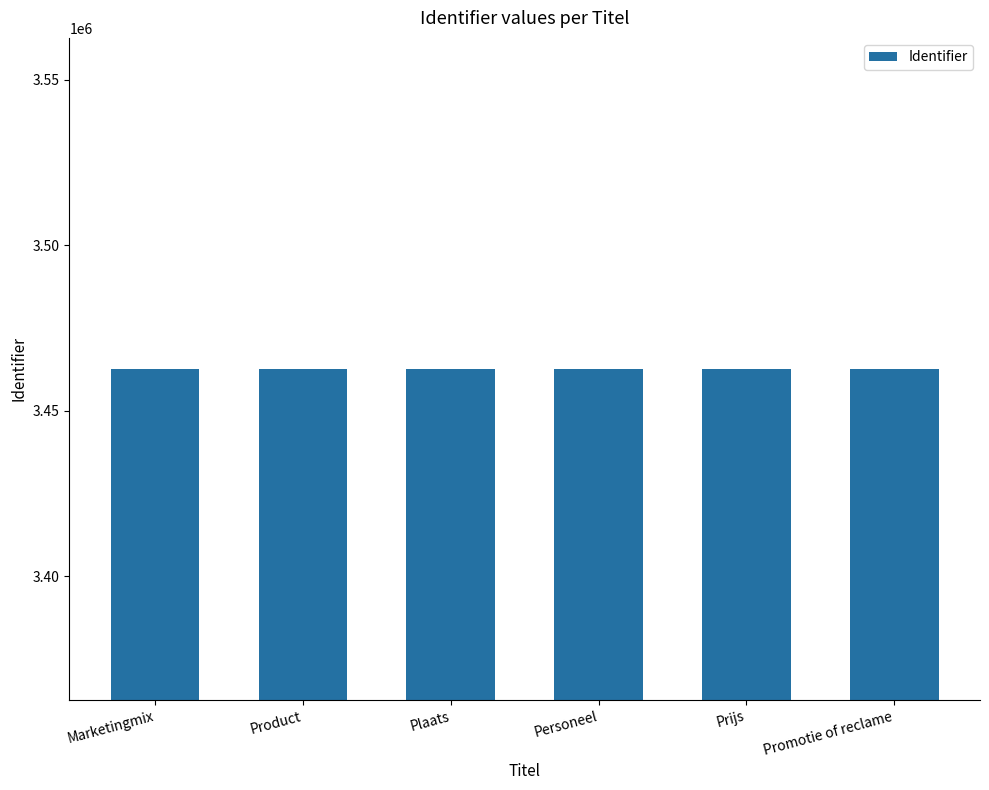

True or false: the data shows 3462655 at Personeel.

True